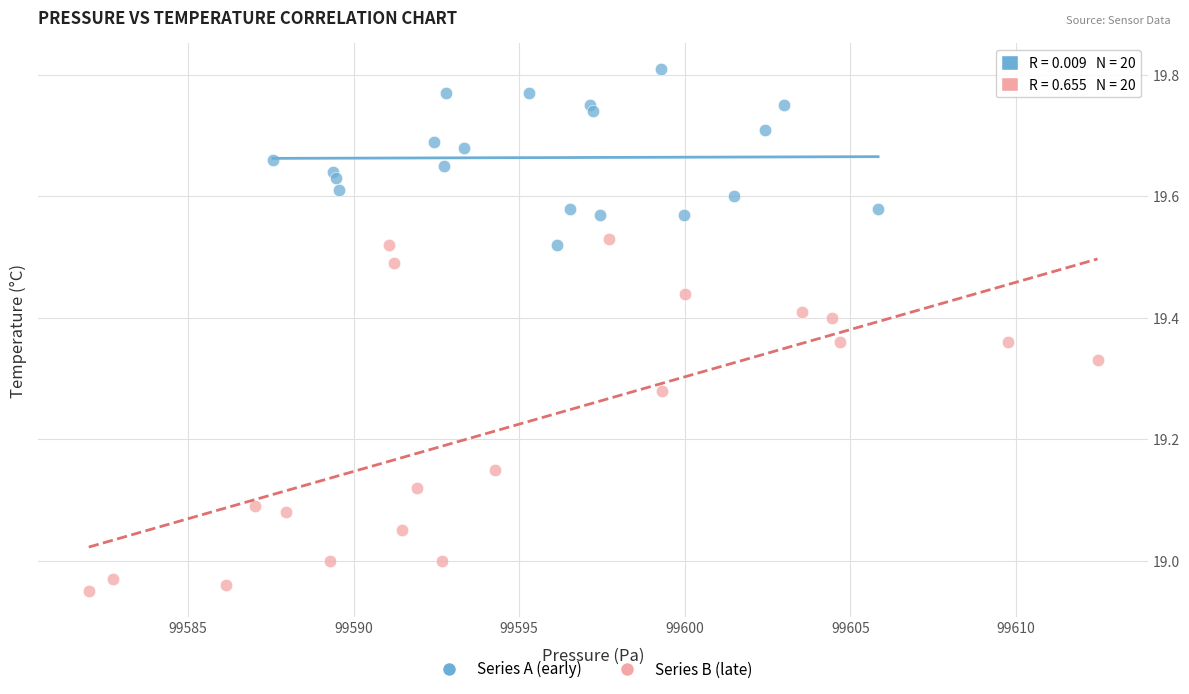

Which series has the largest Y range (max minus min)?

Series B (late)